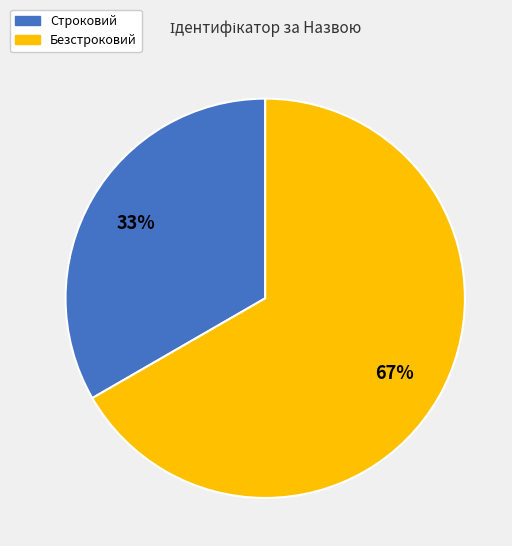

Is the sum of Безстроковий and Строковий greater than half?

Yes